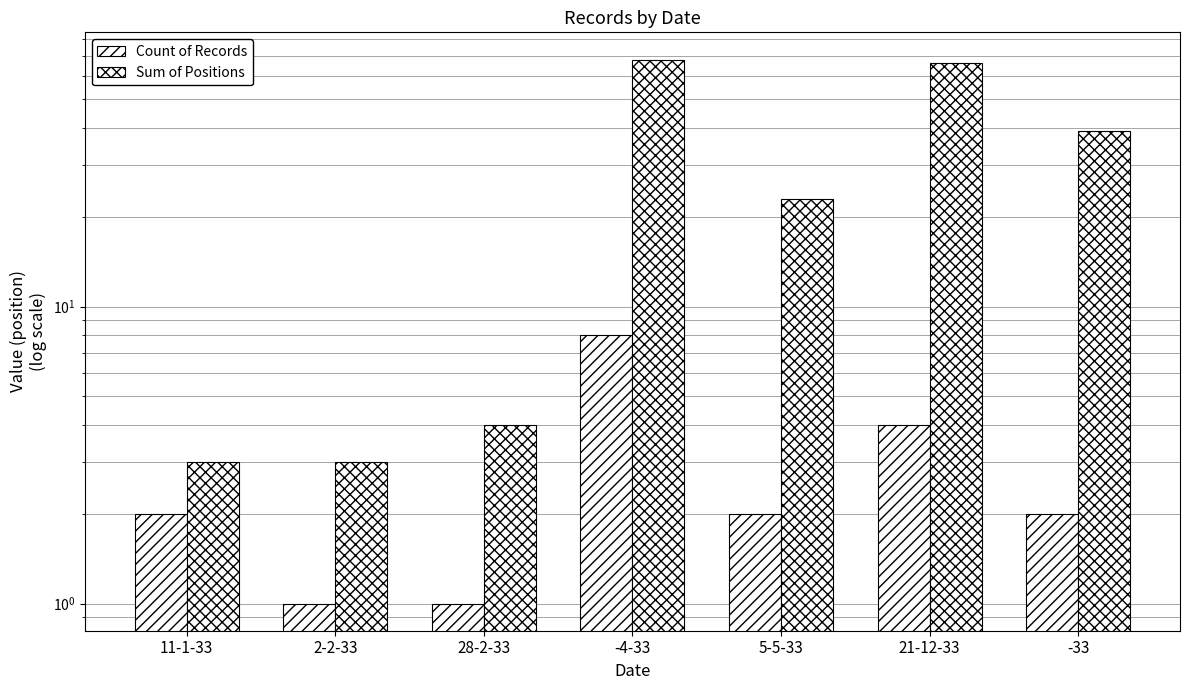

What is the label of the 3rd bar from the left?

28-2-33